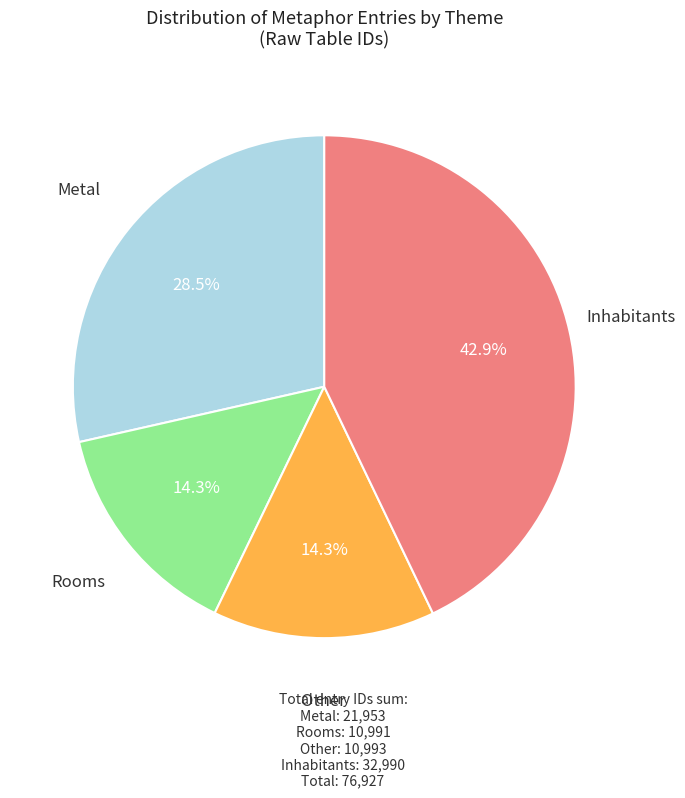

Is there a majority slice in this chart?

No